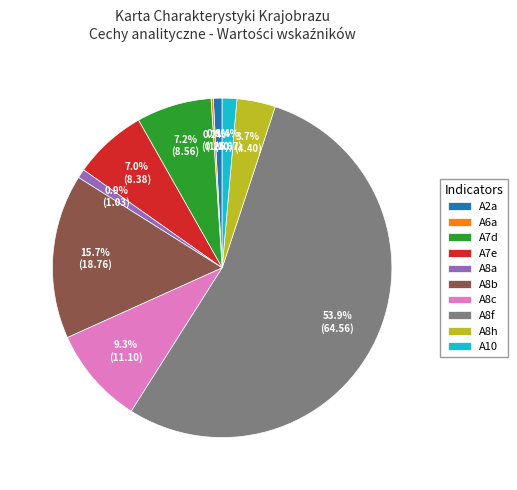

Do A8b and A8f together represent more than half of the pie?

Yes